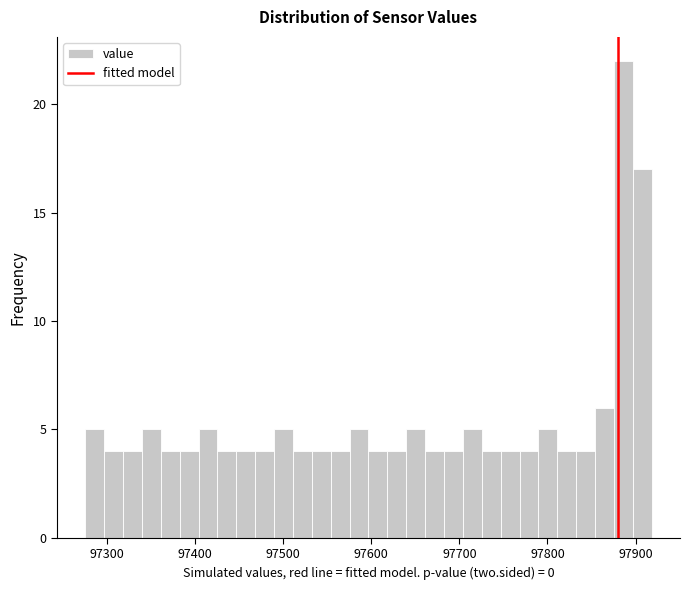

Read against the x-axis, roughly where is the centre of the tallest bar?

97890